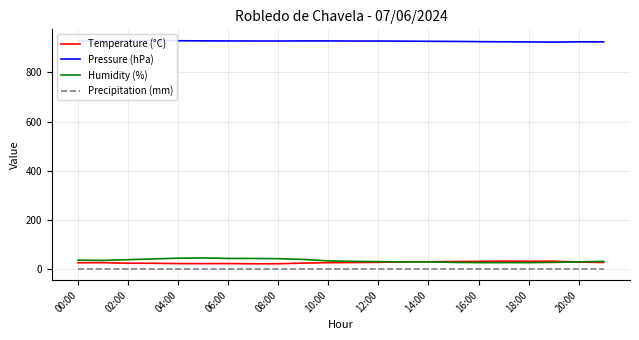

True or false: Precipitation (mm) and Humidity (%) intersect in this chart.

False